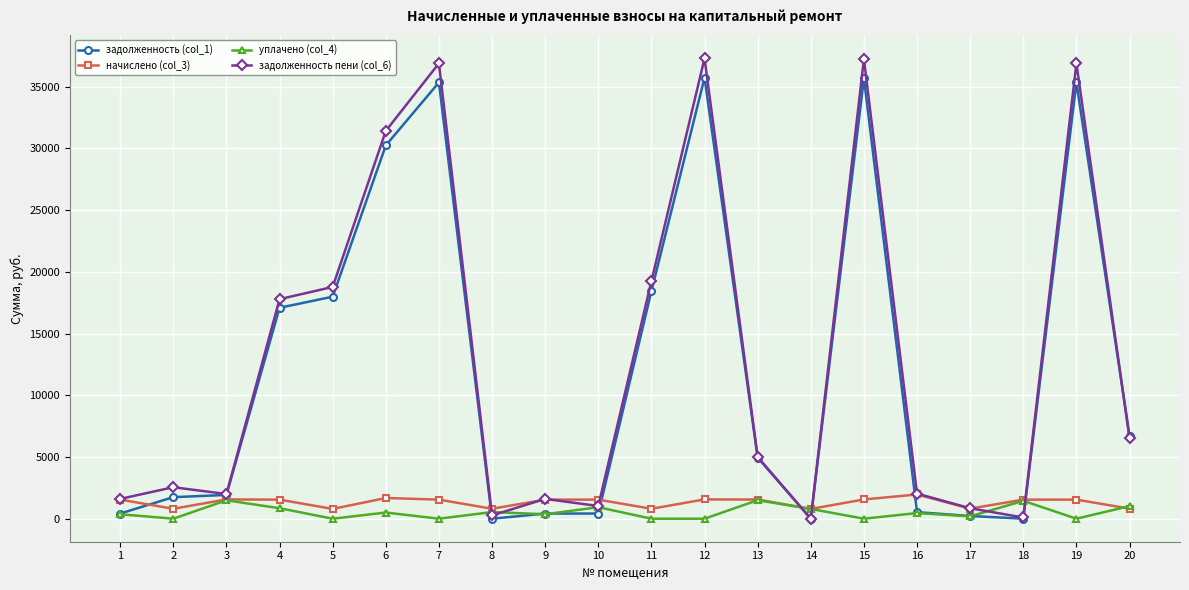

The задолженность пени (col_6) series shows 1603.3 at 9. True or false?

True